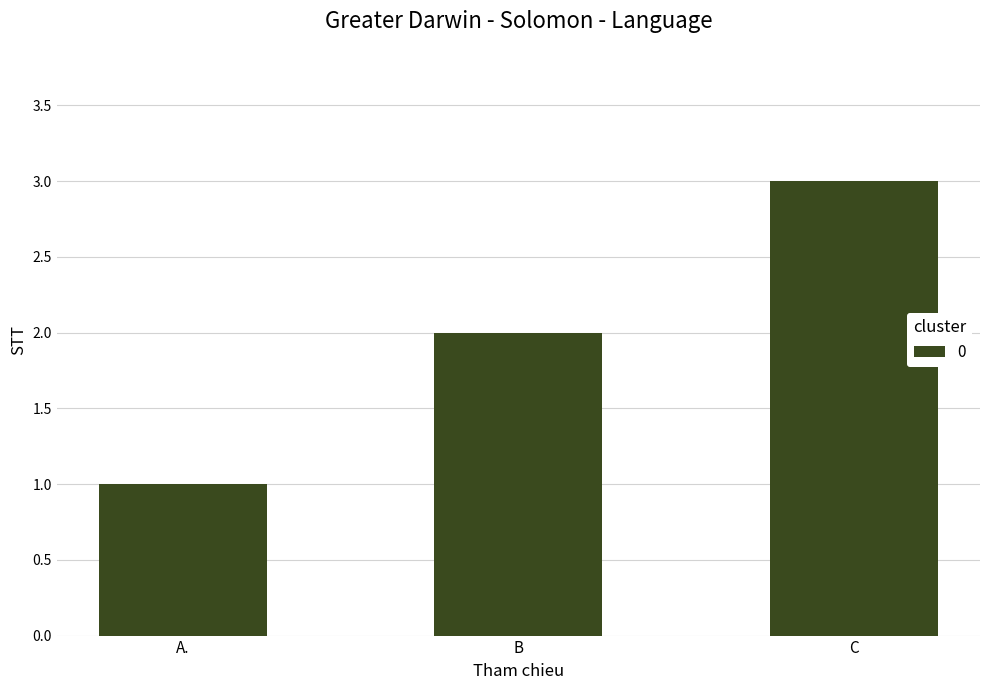

Reading left to right, transcribe all the data shown in this chart.

1	2	3